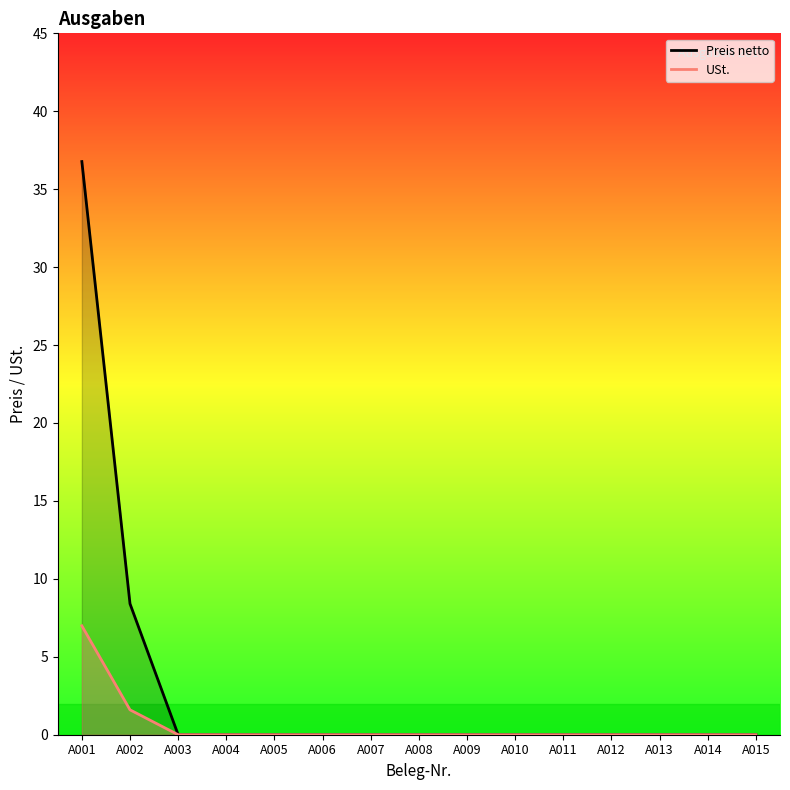

Reading left to right, list all the values displayed in this chart.

Preis netto: 36.8	8.4	0.0	0.0	0.0	0.0	0.0	0.0	0.0	0.0	0.0	0.0	0.0	0.0	0.0
USt.: 7.0	1.6	0.0	0.0	0.0	0.0	0.0	0.0	0.0	0.0	0.0	0.0	0.0	0.0	0.0